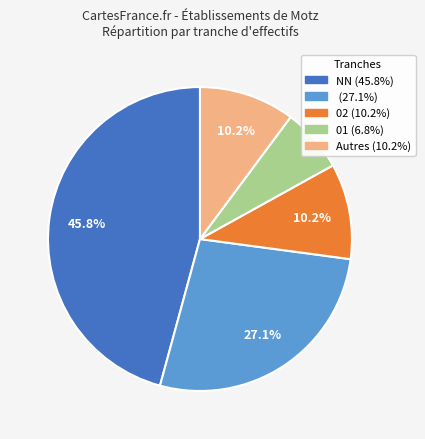

To the nearest percent, what is the average slice percentage?

20%